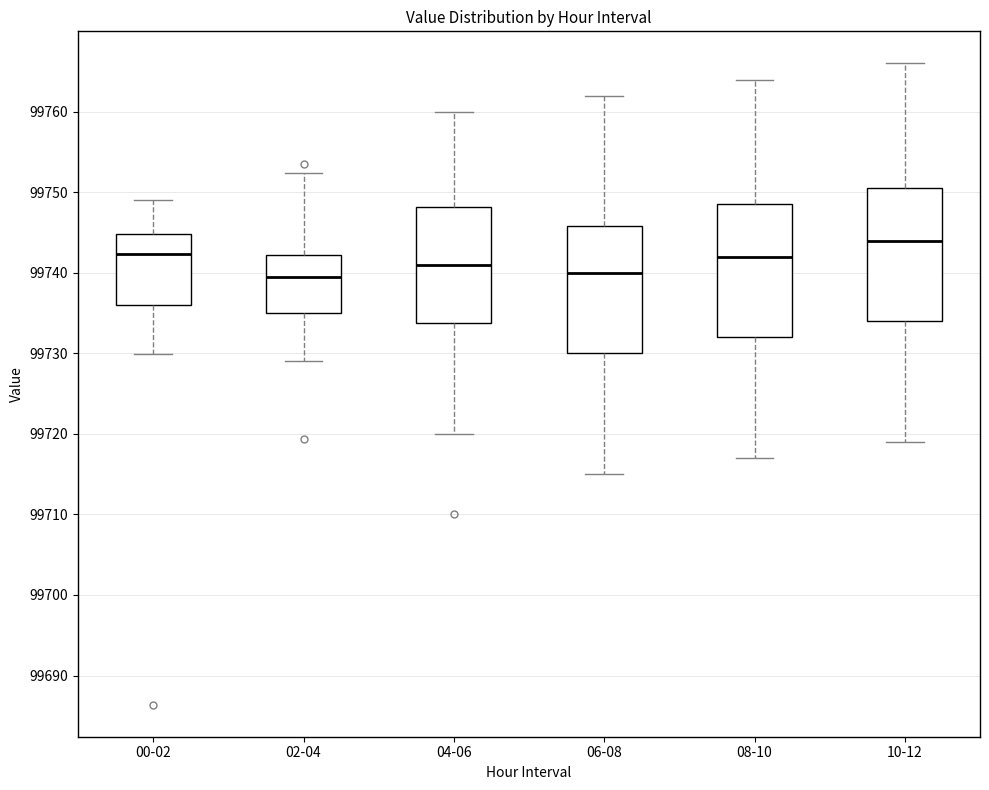

Reading left to right, transcribe this box plot: for each box, give where its median line is, the range the box spans, and where its two whiskers end, as read against the y-axis. The values are not printed on the chart, so give them approximately, as read against the axis.

00-02: median 99742, box 99736 to 99745, whiskers 99730 to 99749
02-04: median 99739, box 99735 to 99742, whiskers 99729 to 99752
04-06: median 99741, box 99734 to 99748, whiskers 99720 to 99760
06-08: median 99740, box 99730 to 99746, whiskers 99715 to 99762
08-10: median 99742, box 99732 to 99749, whiskers 99717 to 99764
10-12: median 99744, box 99734 to 99751, whiskers 99719 to 99766